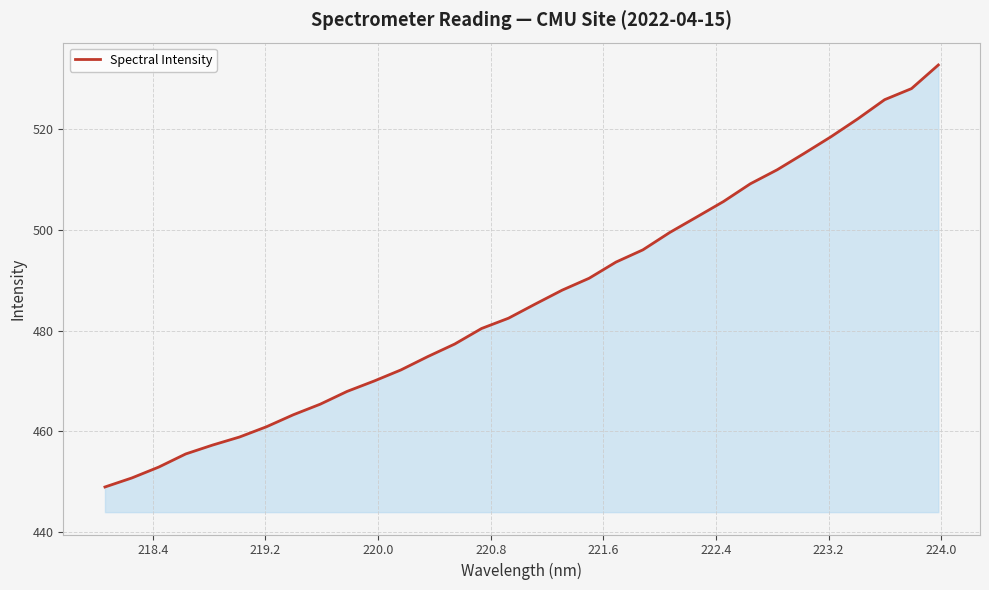

How many values are below 485?

16